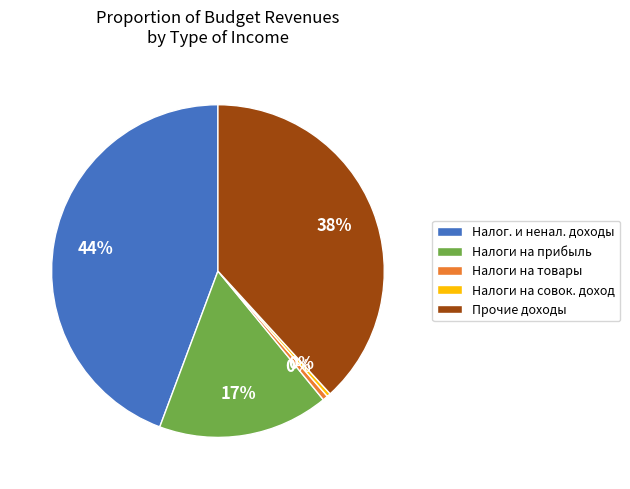

Does any single category account for the majority?

No